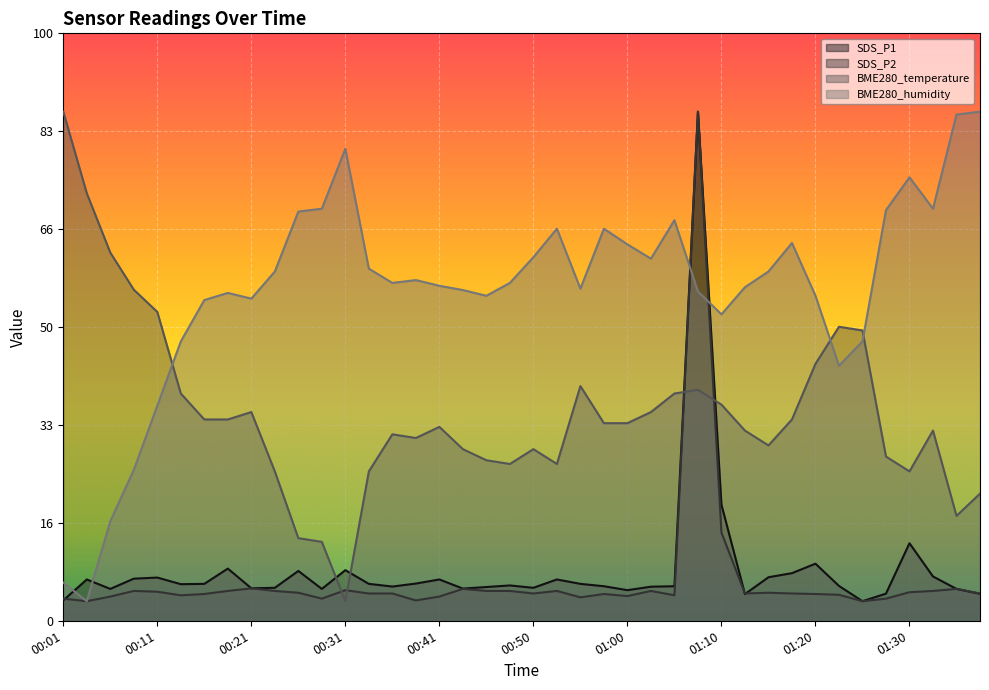

True or false: BME280_temperature and SDS_P1 intersect in this chart.

True